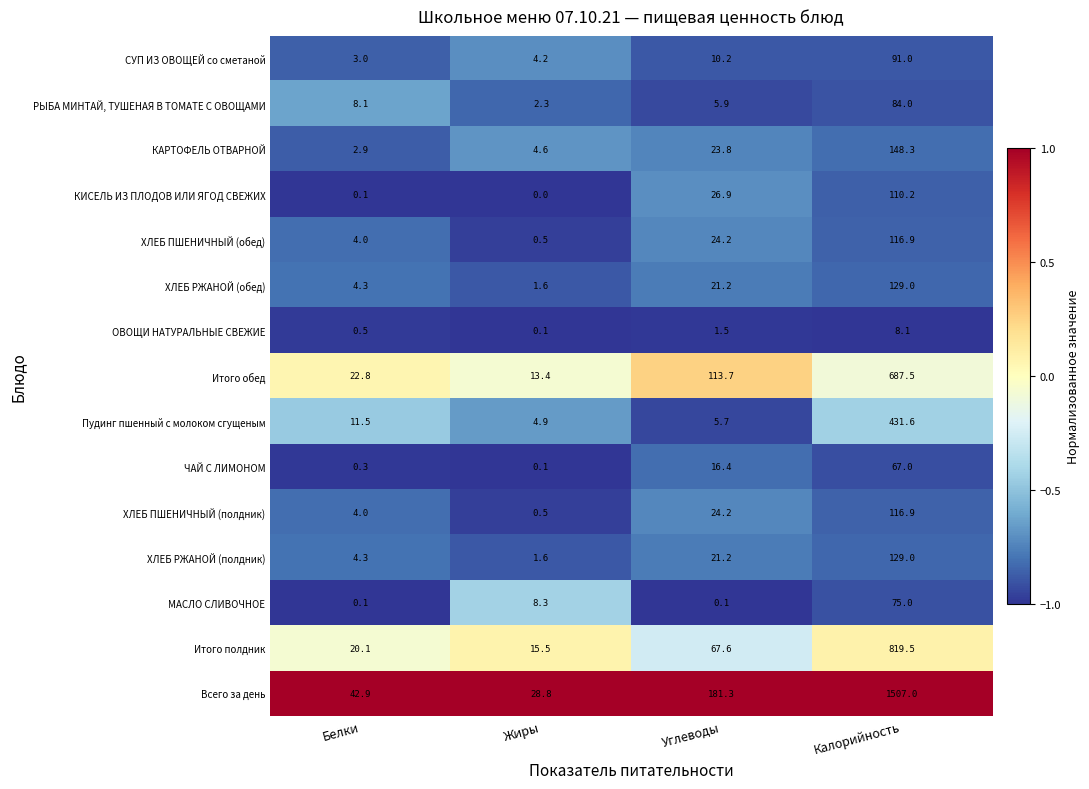

What is the difference between the highest and lowest values at Углеводы?

181.2